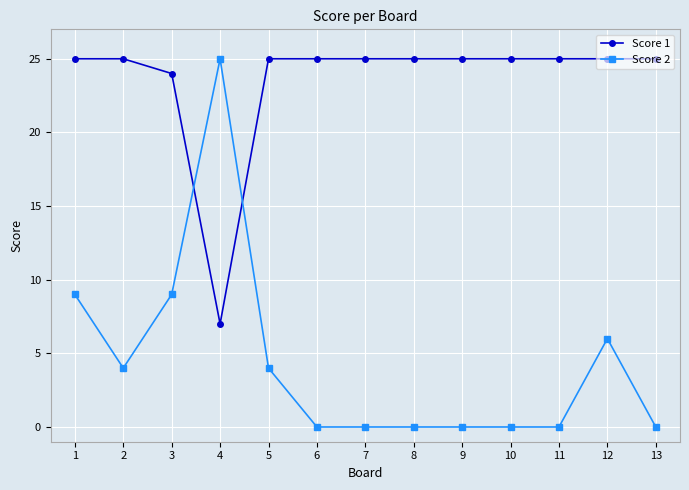

What is the average value of the Score 1 series?

24